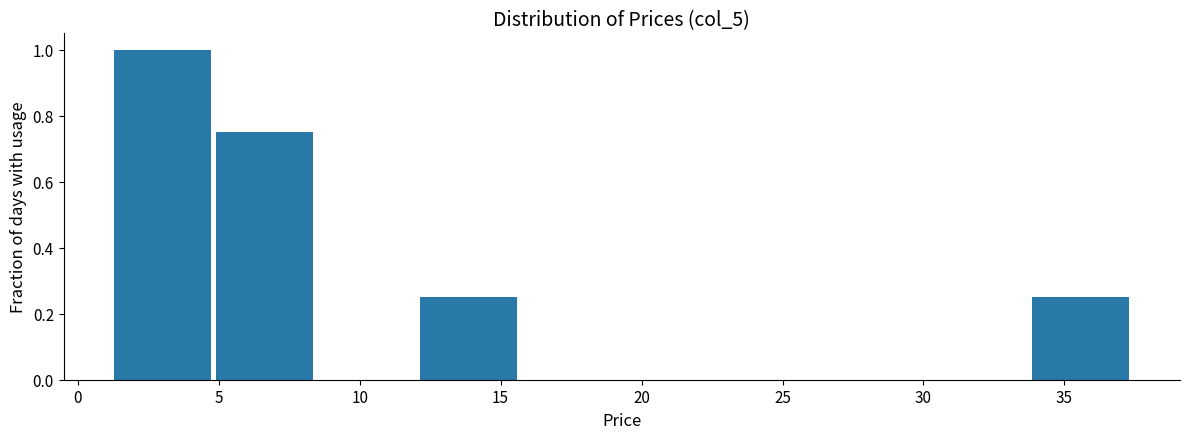

Reading left to right, list every bar in this chart as the range it spans on the x-axis followed by its height. Neither the bar edges nor the heights are printed on the chart, so give them approximately, as read against the axes.

1.5 to 5.0: 1.00
5.0 to 8.5: 0.76
8.5 to 12.0: 0
12.0 to 16.0: 0.26
16.0 to 19.5: 0
19.5 to 23.0: 0
23.0 to 26.5: 0
26.5 to 30.0: 0
30.0 to 34.0: 0
34.0 to 37.5: 0.26